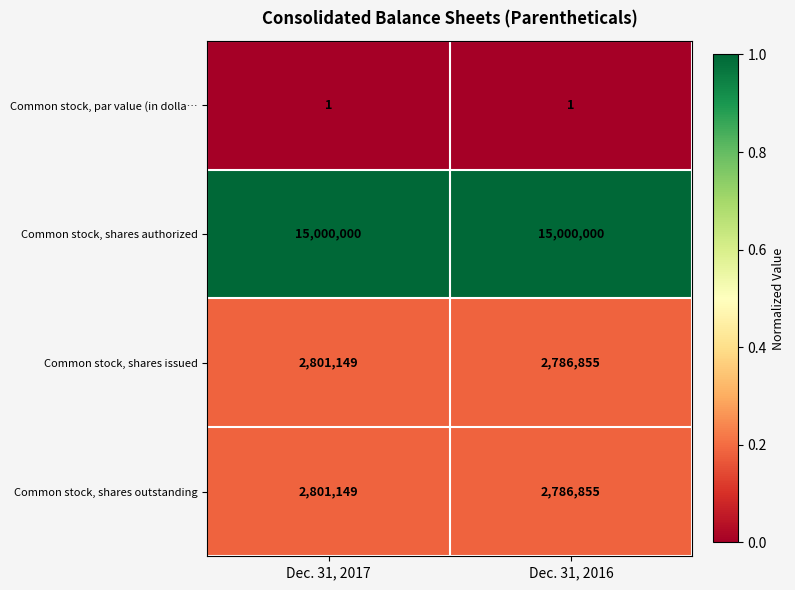

The Common stock, shares authorized series shows 15000000 at Dec. 31, 2016. True or false?

True